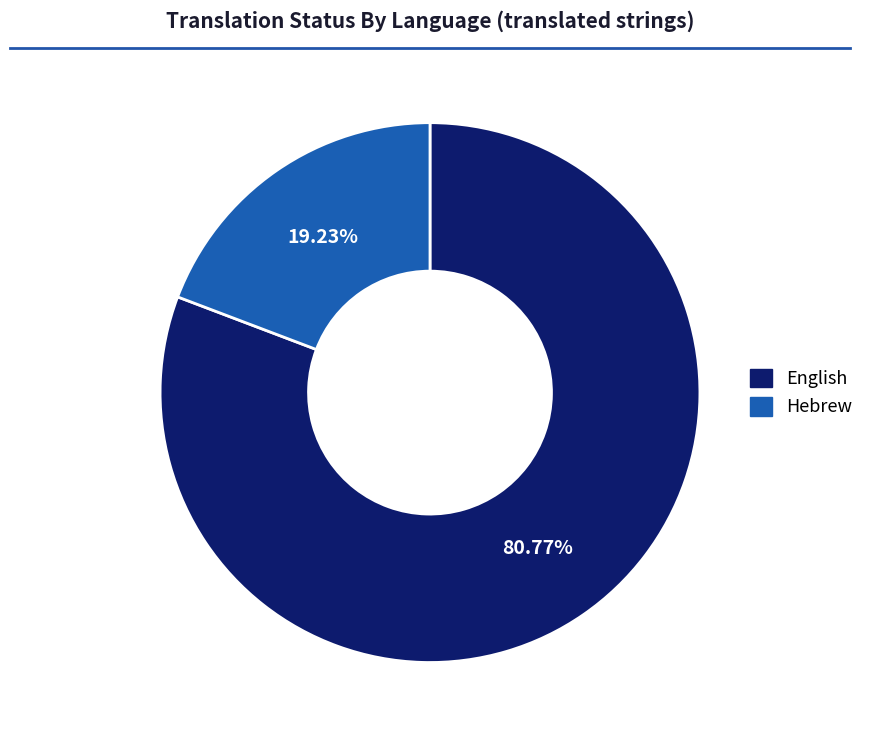

True or false: Hebrew accounts for 19% of the total.

True